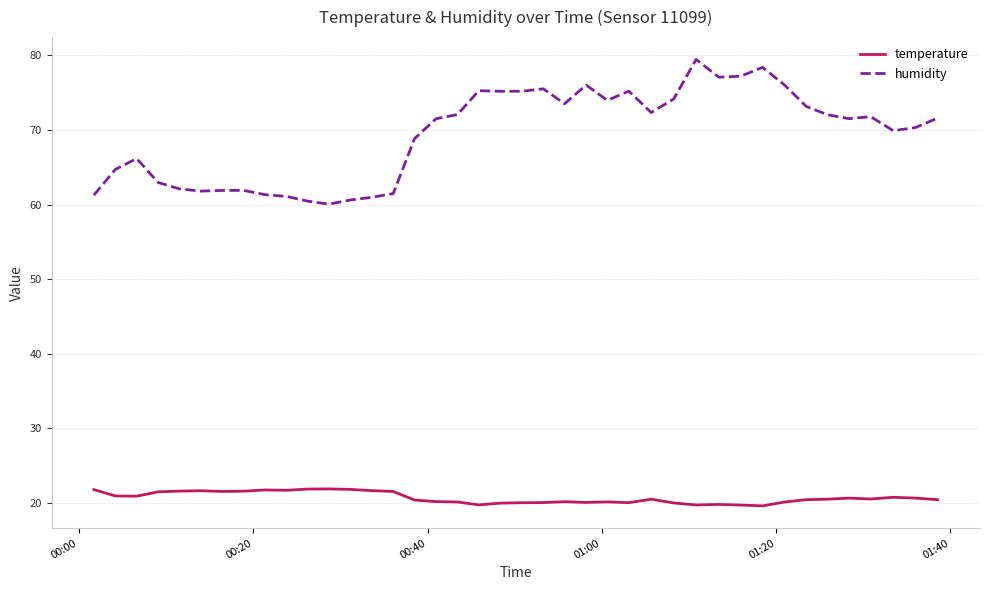

Which series has the largest total across all categories?

humidity